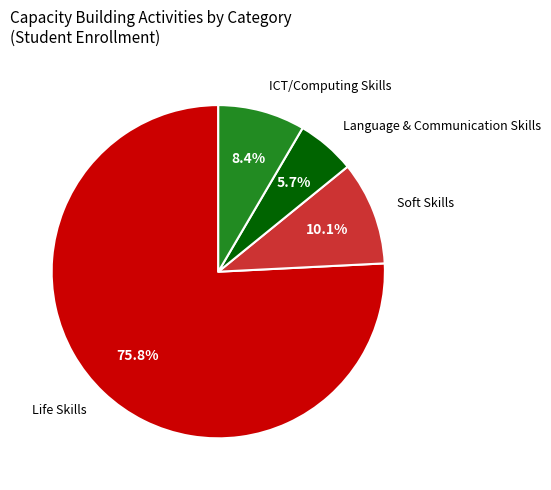

Which slice is the smallest?

Language & Communication Skills